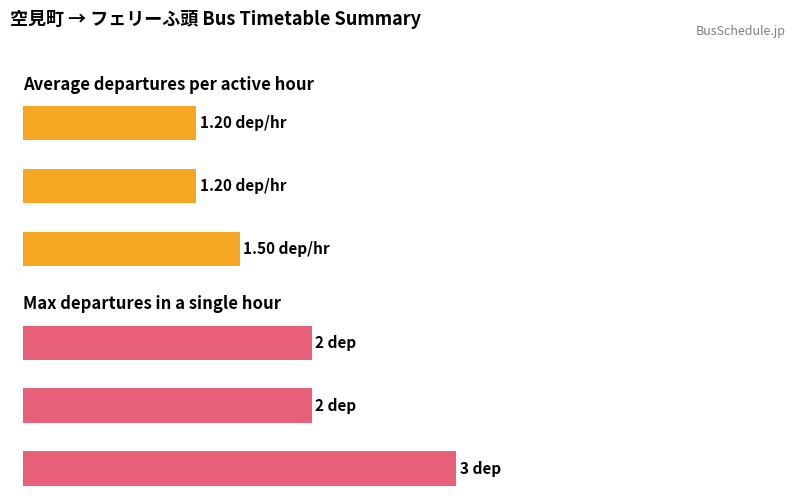

At which category is the sum across all series the highest?

6